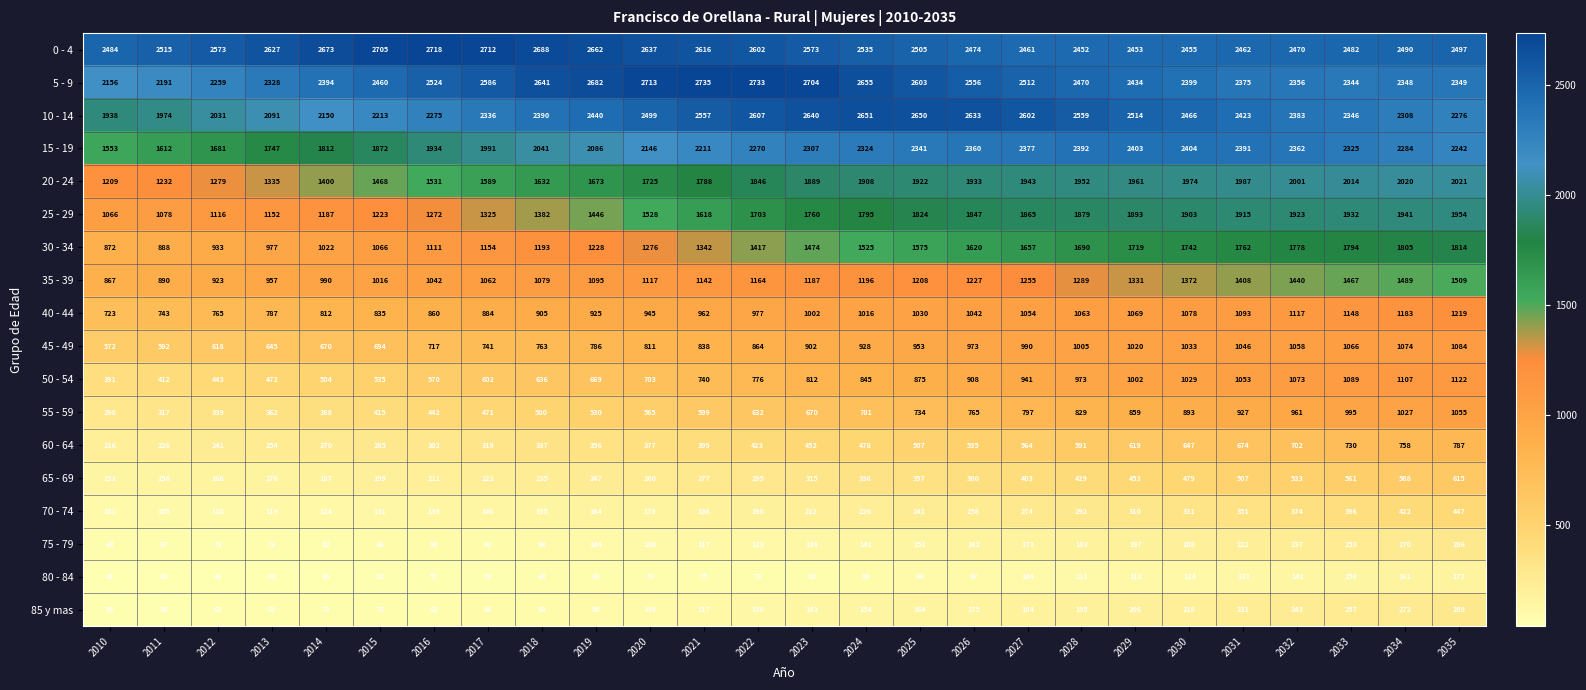

What is the total value across all series at 2029?

22561